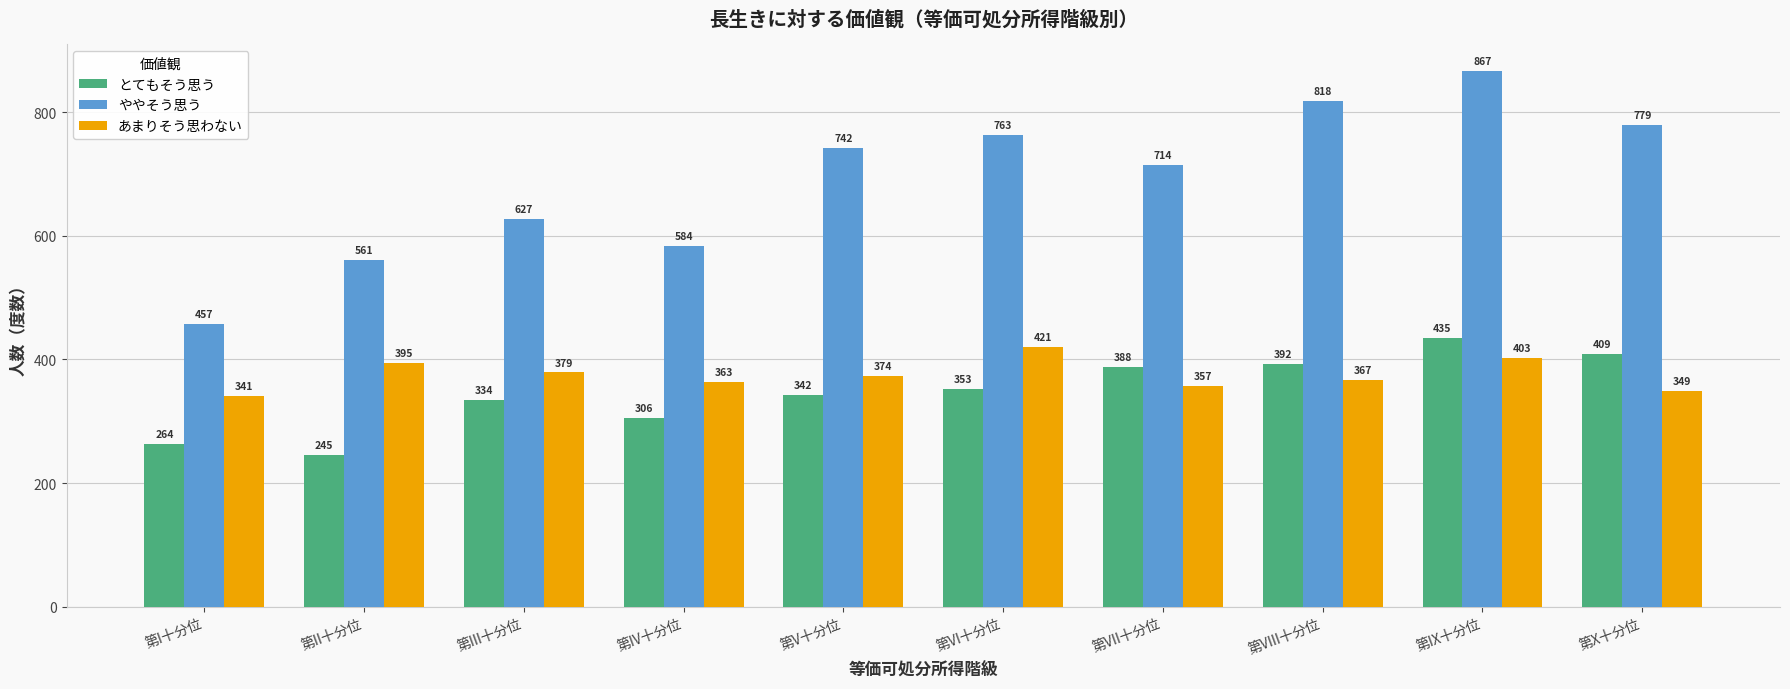

What is the difference between the maximum and minimum values in the あまりそう思わない series?

80